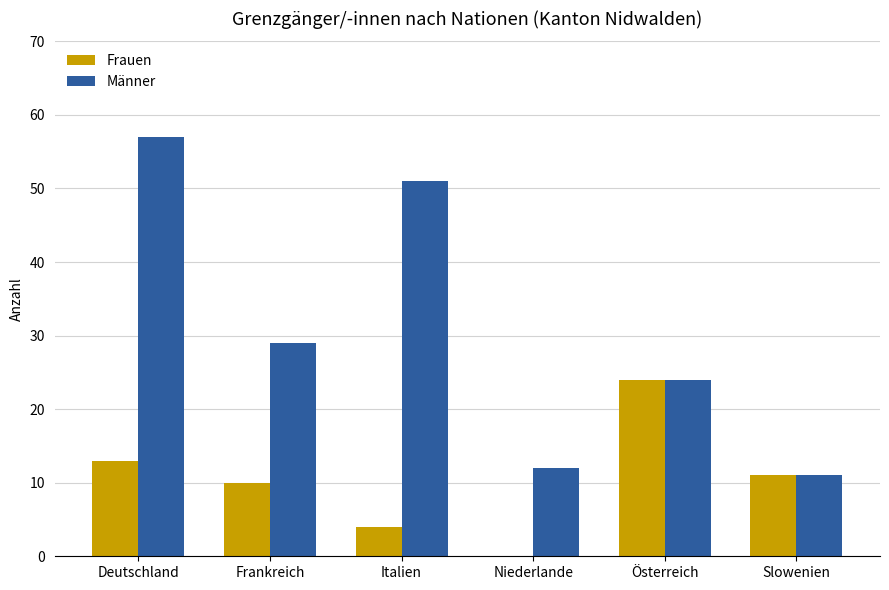

Reading right to left, what are all the values shown in this chart?

Frauen: Slowenien=11	Österreich=24	Niederlande=0	Italien=4	Frankreich=10	Deutschland=13
Männer: Slowenien=11	Österreich=24	Niederlande=12	Italien=51	Frankreich=29	Deutschland=57